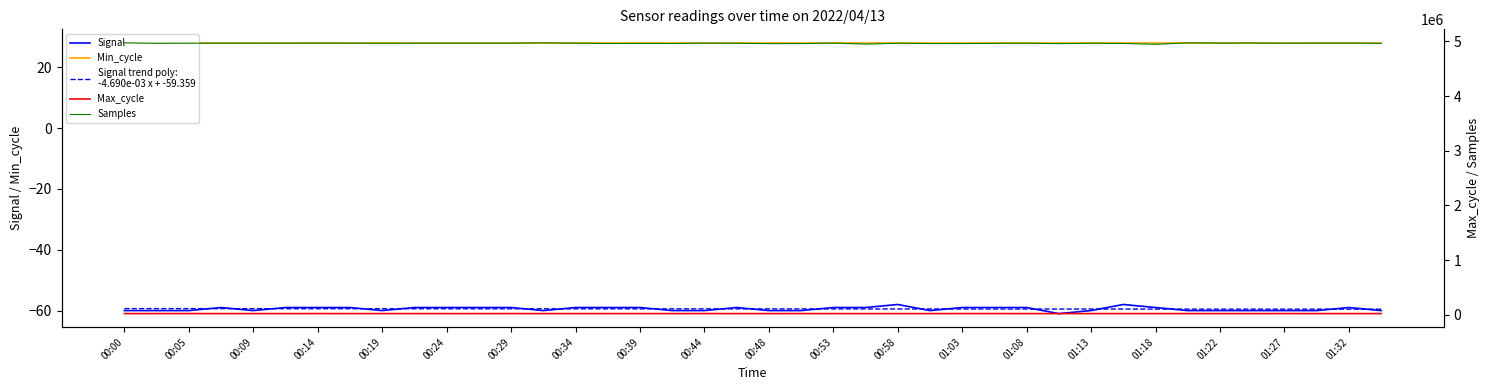

Which series has the largest total across all categories?

Samples